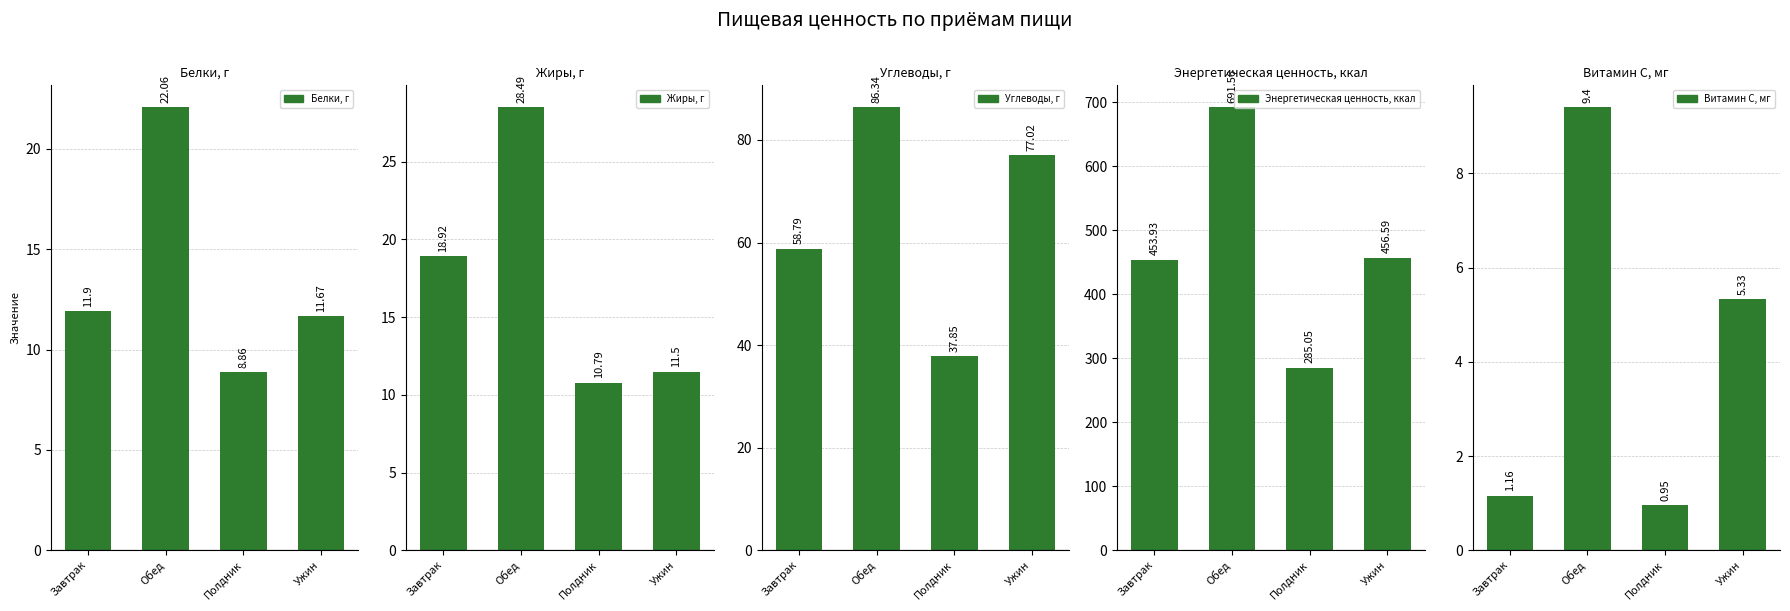

Where does the Жиры, г series first go above 18?

Завтрак